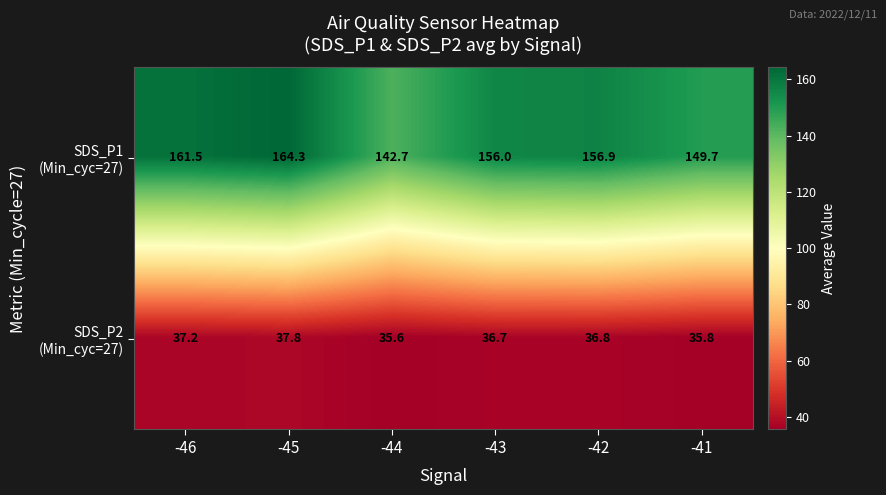

What is the difference between the highest and lowest values at -45?

126.5